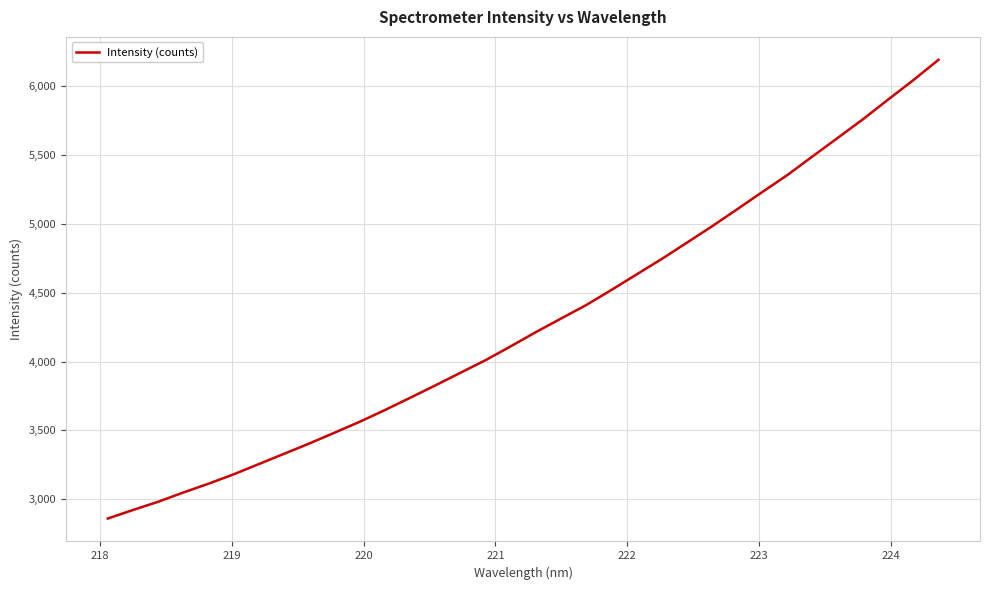

What is the difference between the maximum and minimum values?

3332.4